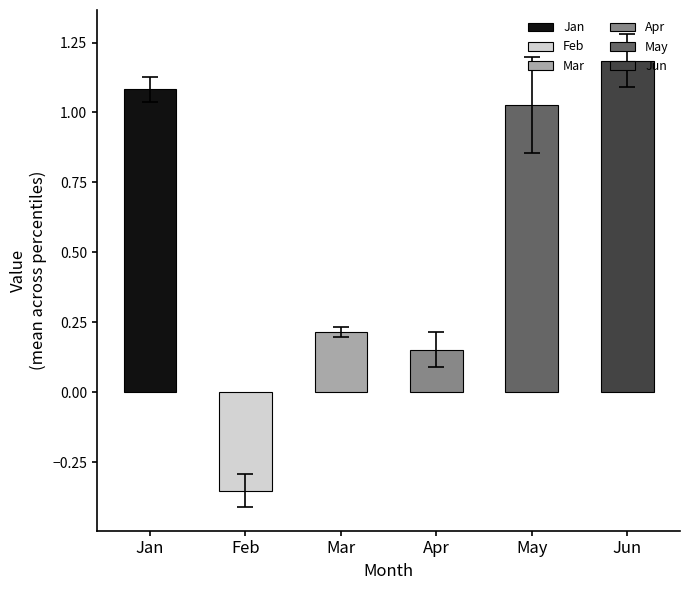

Which series has the largest total across all categories?

Jun